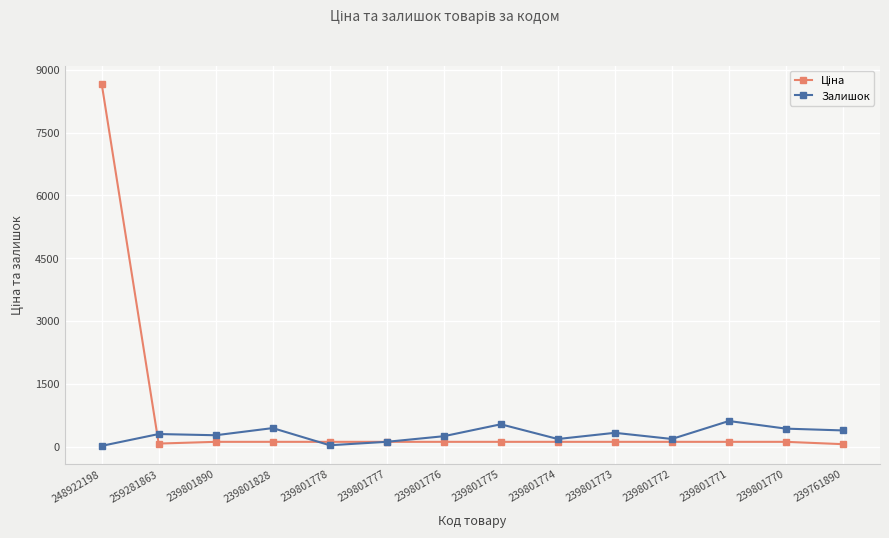

The value of Залишок at 239801770 is 427.0. True or false?

True